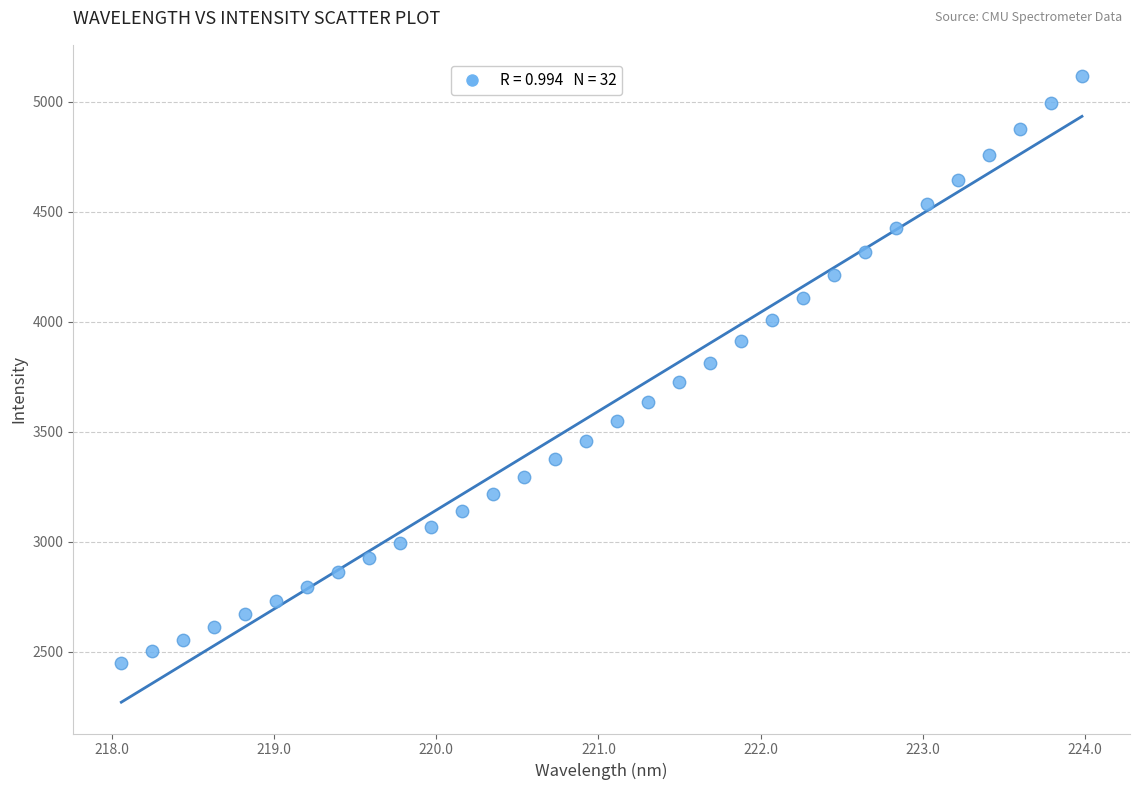

What is the range of X values (max minus min)?

5.9